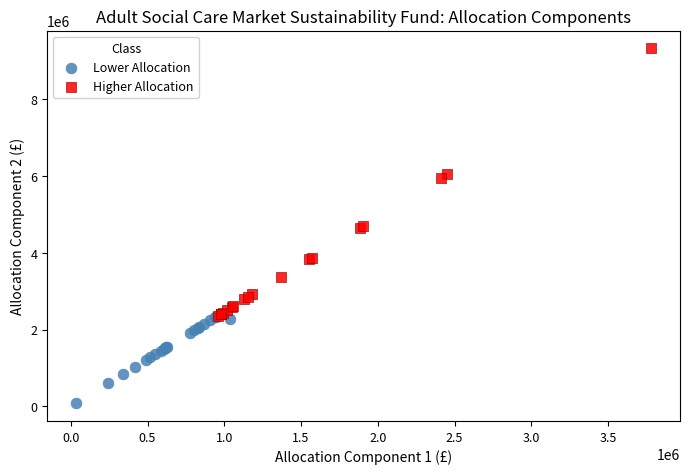

Which series has the largest Y range (max minus min)?

Higher Allocation